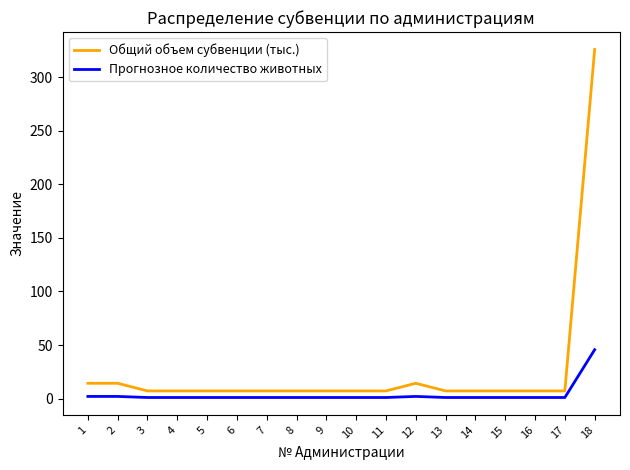

Which series has the largest range (max minus min)?

Общий объем субвенции (тыс.)